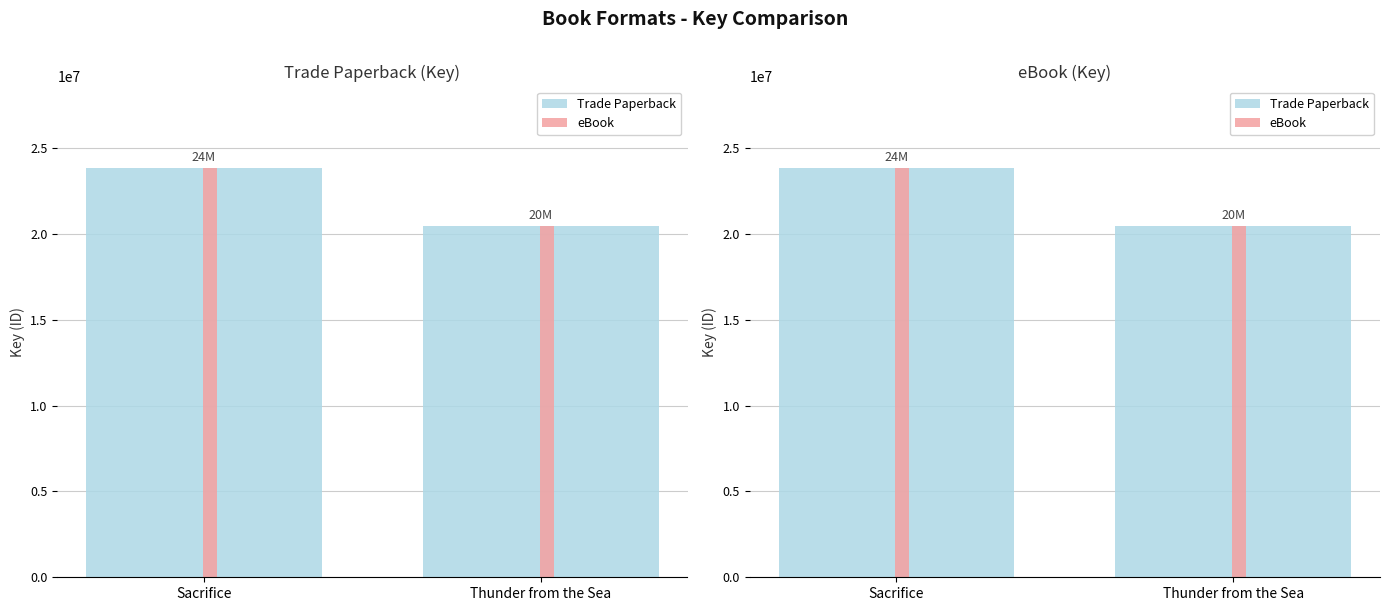

At how many categories does at least one series exceed 21222152?

1